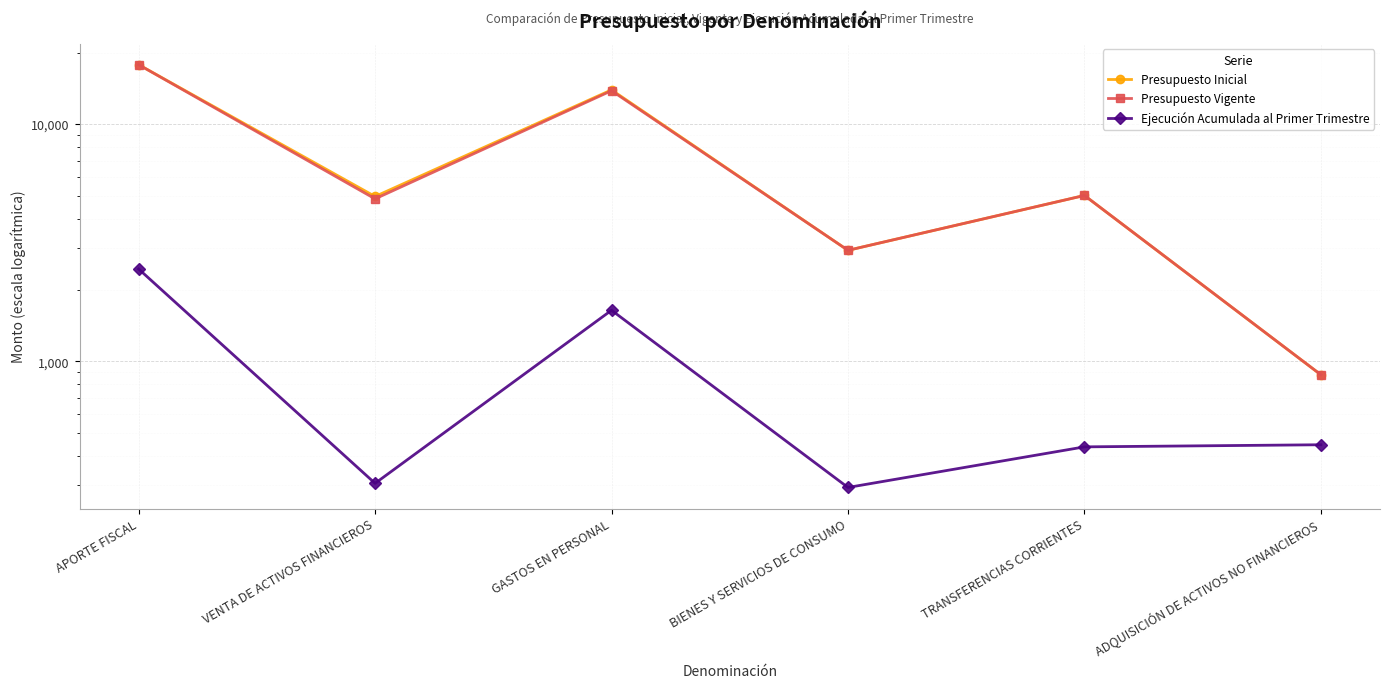

What position from the right is GASTOS EN PERSONAL?

4